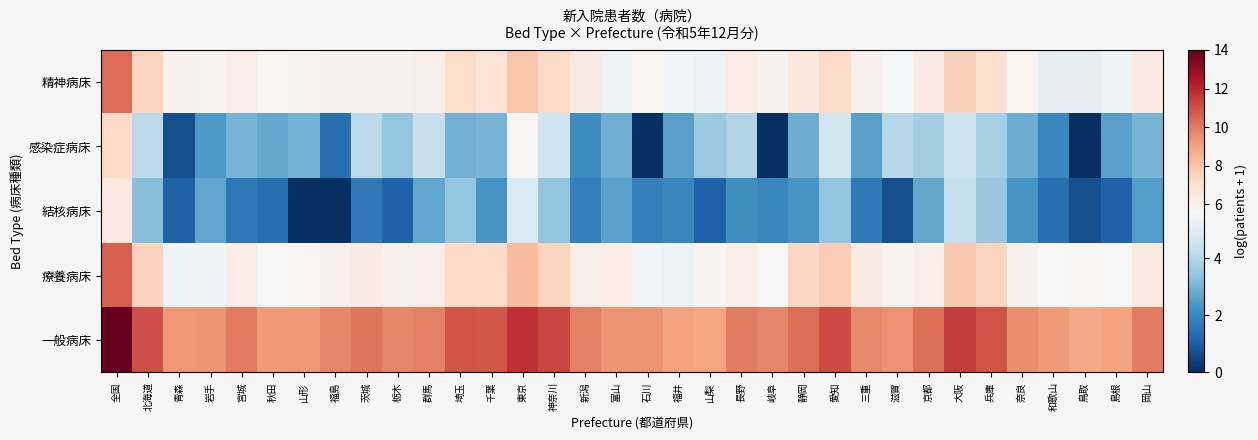

Rank the series by their maximum value, from highest to lowest.

一般病床, 療養病床, 精神病床, 感染症病床, 結核病床